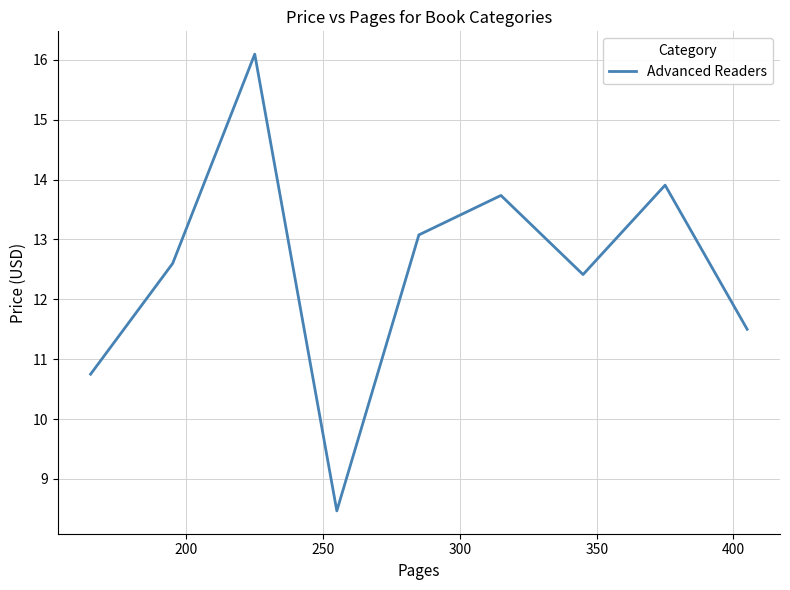

What is the smallest value displayed?

8.5